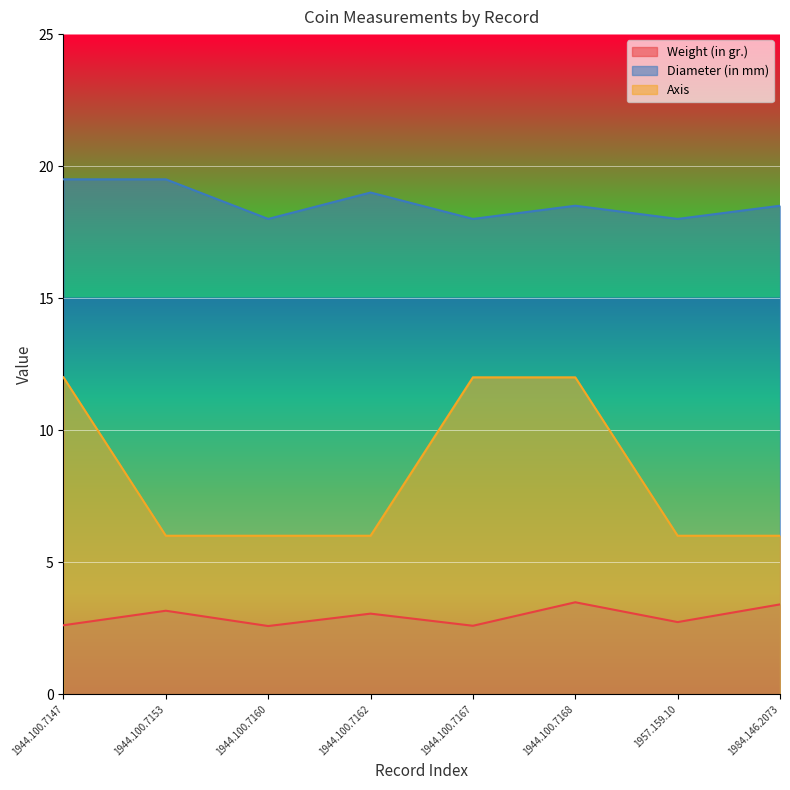

What is the total value across all series at 1984.146.2073?

27.9